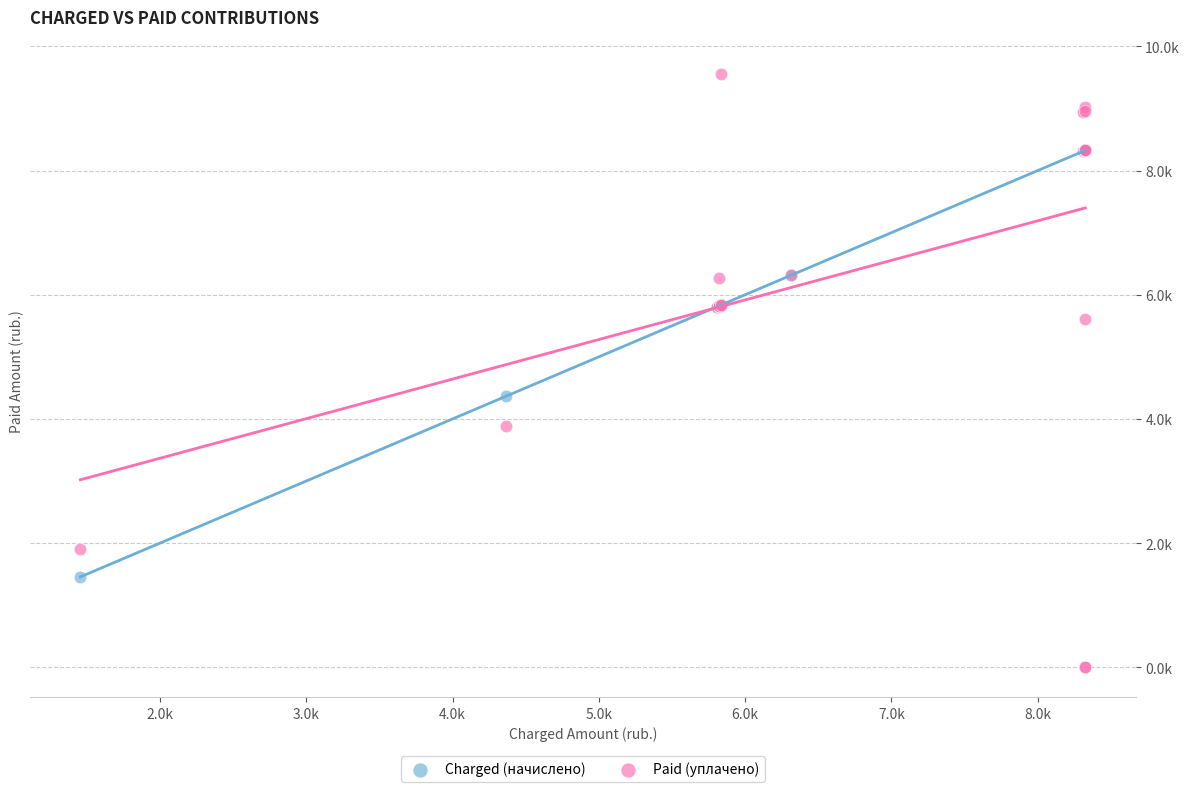

What are all the series names shown in the legend?

Charged (начислено), Paid (уплачено)